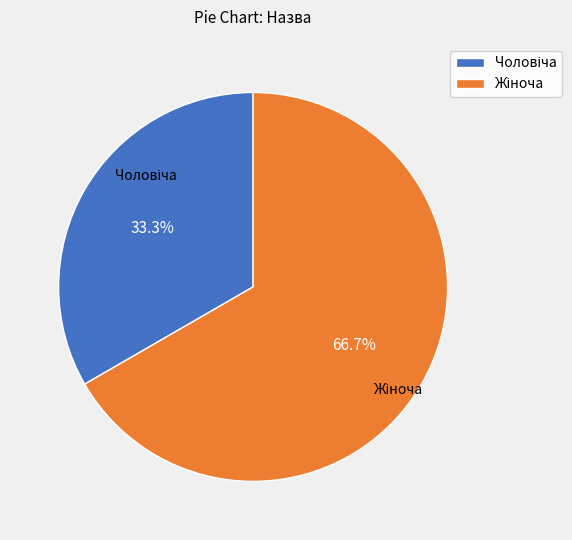

Does any single category account for the majority?

Yes